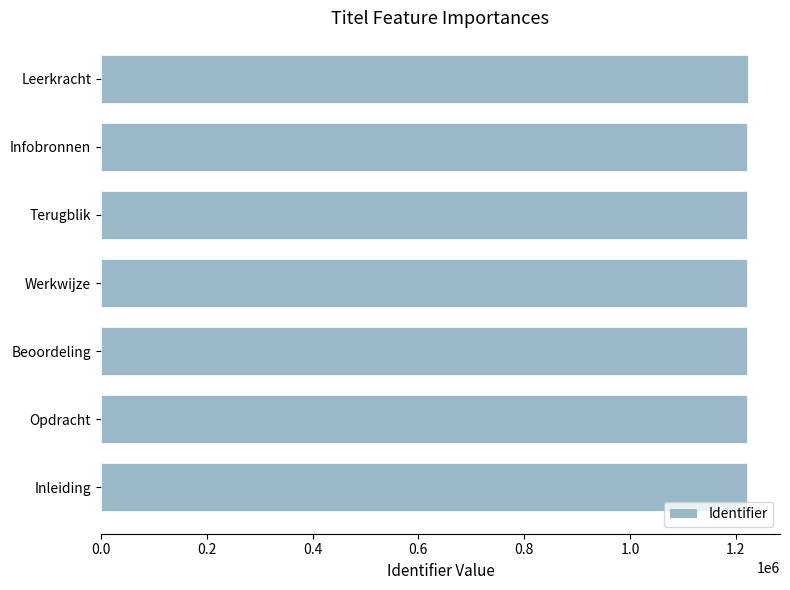

What is the label of the 2nd bar from the bottom?

Opdracht